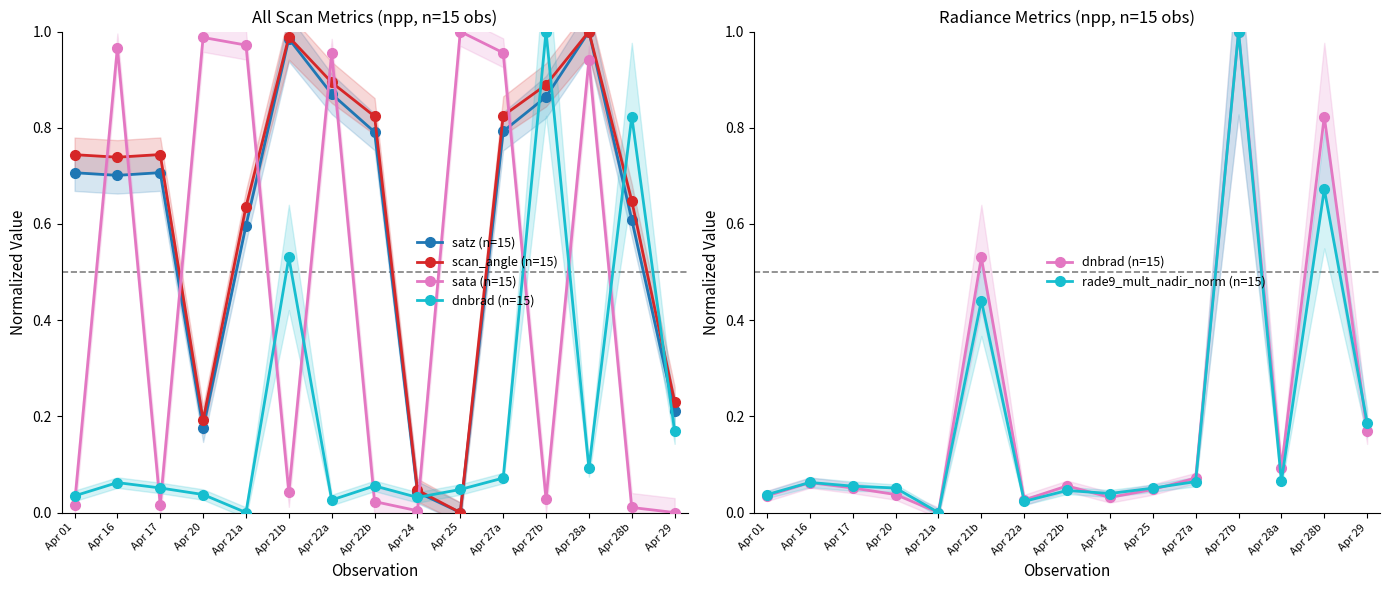

Between Apr 17 and Apr 25, which series saw the biggest shift?

sata (n=15)